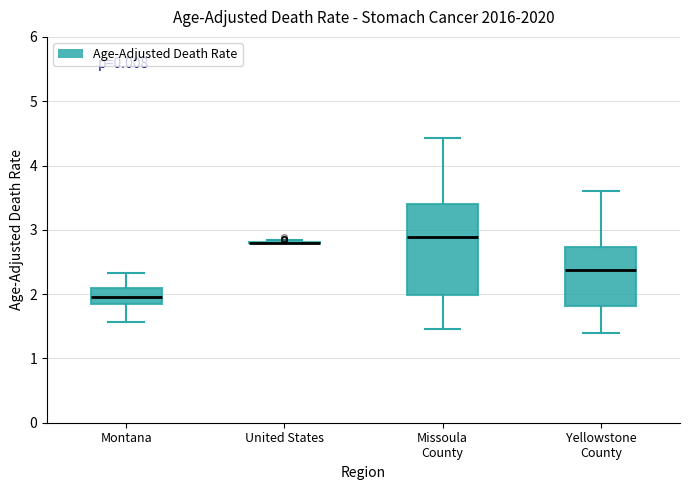

Reading left to right, transcribe this box plot: for each box, give where its median line is, the range the box spans, and where its two whiskers end, as read against the y-axis. The values are not printed on the chart, so give them approximately, as read against the axis.

Montana: median 2.0, box 1.8 to 2.1, whiskers 1.6 to 2.3
United States: box collapsed to a line at 2.8, whiskers 2.8 to 2.8
Missoula County: median 2.9, box 2.0 to 3.4, whiskers 1.5 to 4.4
Yellowstone County: median 2.4, box 1.8 to 2.7, whiskers 1.4 to 3.6